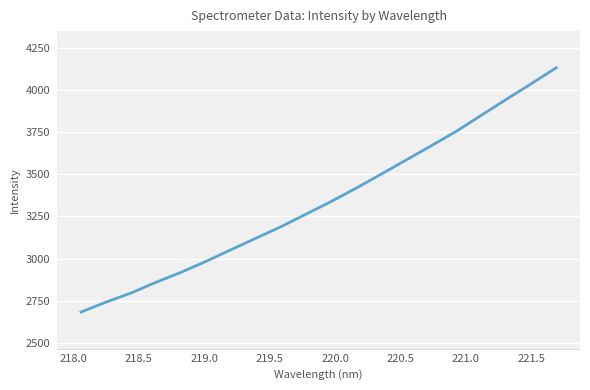

How many lines are shown in the chart?

1